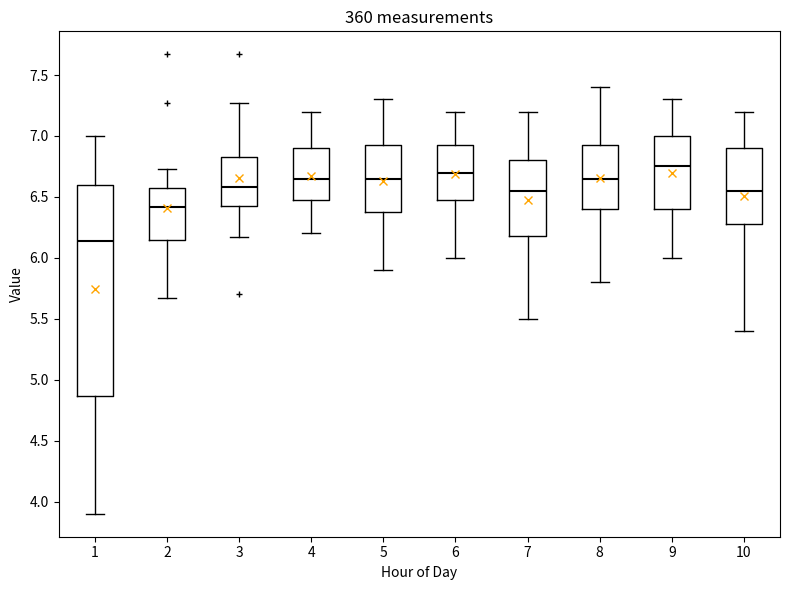

Reading left to right, transcribe this box plot: for each box, give where its median line is, the range the box spans, and where its two whiskers end, as read against the y-axis. The values are not printed on the chart, so give them approximately, as read against the axis.

1: median 6.15, box 4.85 to 6.60, whiskers 3.90 to 7.00
2: median 6.40, box 6.15 to 6.55, whiskers 5.65 to 6.75
3: median 6.60, box 6.40 to 6.85, whiskers 6.15 to 7.25
4: median 6.65, box 6.50 to 6.90, whiskers 6.20 to 7.20
5: median 6.65, box 6.40 to 6.95, whiskers 5.90 to 7.30
6: median 6.70, box 6.50 to 6.95, whiskers 6.00 to 7.20
7: median 6.55, box 6.20 to 6.80, whiskers 5.50 to 7.20
8: median 6.65, box 6.40 to 6.95, whiskers 5.80 to 7.40
9: median 6.75, box 6.40 to 7.00, whiskers 6.00 to 7.30
10: median 6.55, box 6.30 to 6.90, whiskers 5.40 to 7.20